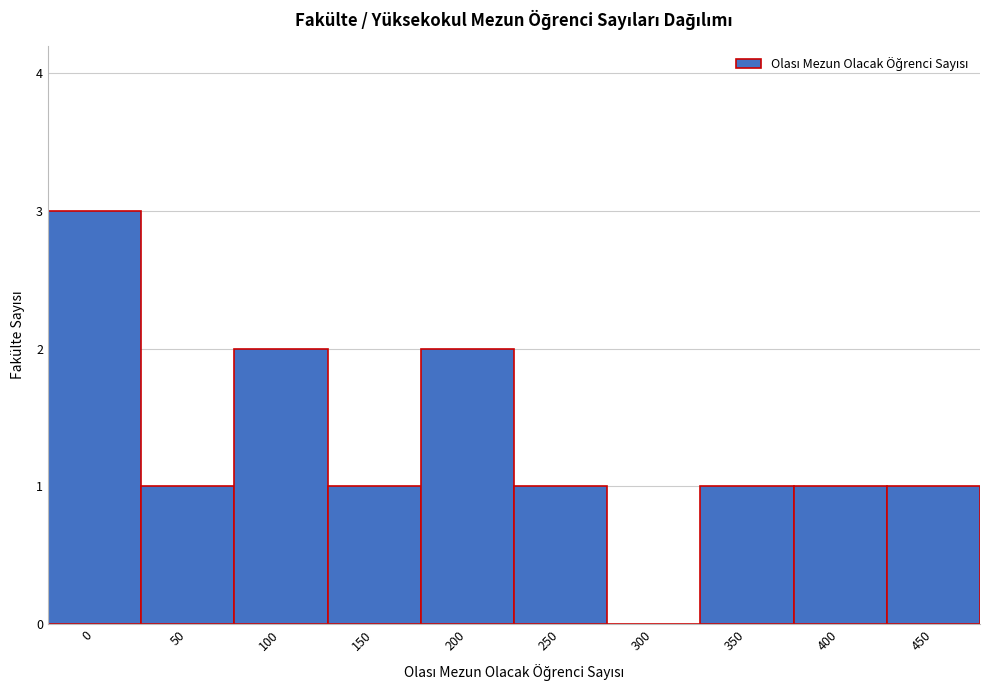

Reading left to right, list all the values displayed in this chart.

0=3	50=1	100=2	150=1	200=2	250=1	300=0	350=1	400=1	450=1